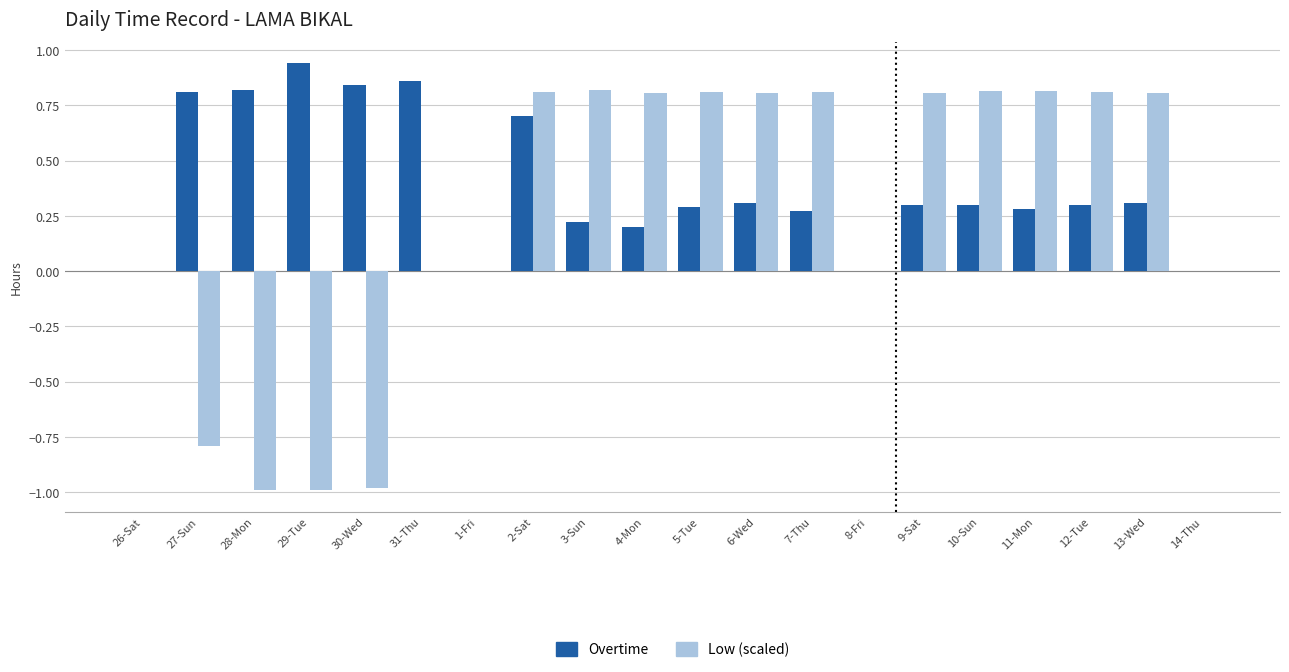

How many data points does each series have?

20